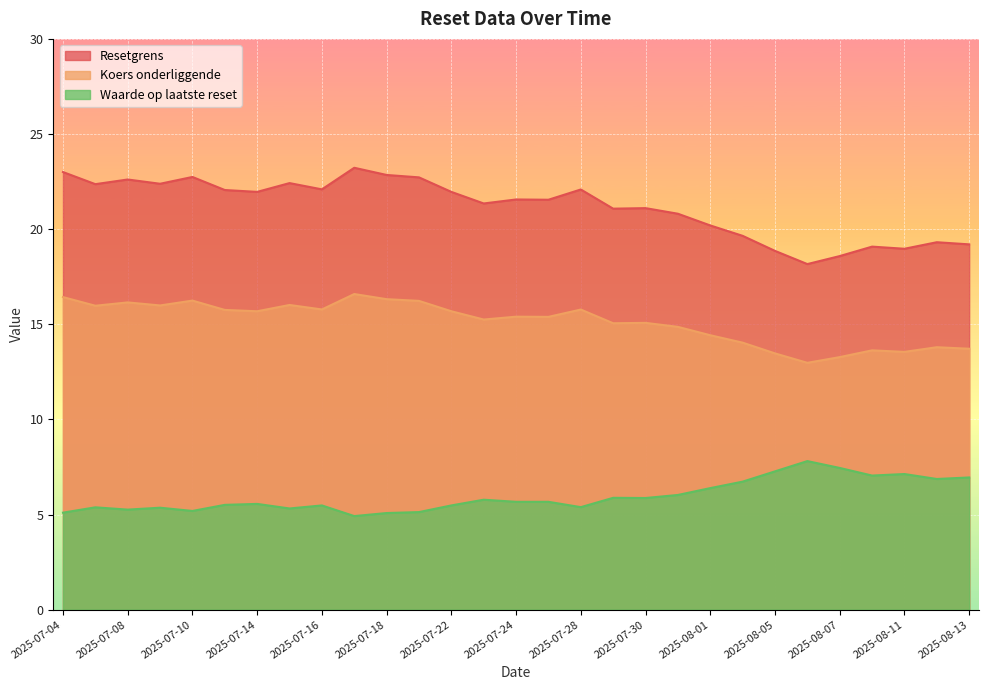

Reading left to right, extract all data points from this chart.

Resetgrens: 23.0	22.4	22.6	22.4	22.7	22.1	22.0	22.4	22.1	23.2	22.8	22.7	22.0	21.4	21.6	21.5	22.1	21.1	21.1	20.8	20.2	19.6	18.9	18.2	18.6	19.1	19.0	19.3	19.2
Koers onderliggende: 16.4	16.0	16.1	16.0	16.2	15.8	15.7	16.0	15.8	16.6	16.3	16.2	15.7	15.2	15.4	15.4	15.8	15.1	15.1	14.9	14.4	14.0	13.5	13.0	13.3	13.6	13.6	13.8	13.7
Waarde op laatste reset: 5.1	5.4	5.3	5.4	5.2	5.5	5.6	5.3	5.5	4.9	5.1	5.1	5.5	5.8	5.7	5.7	5.4	5.9	5.9	6.0	6.4	6.7	7.3	7.8	7.5	7.0	7.1	6.9	7.0